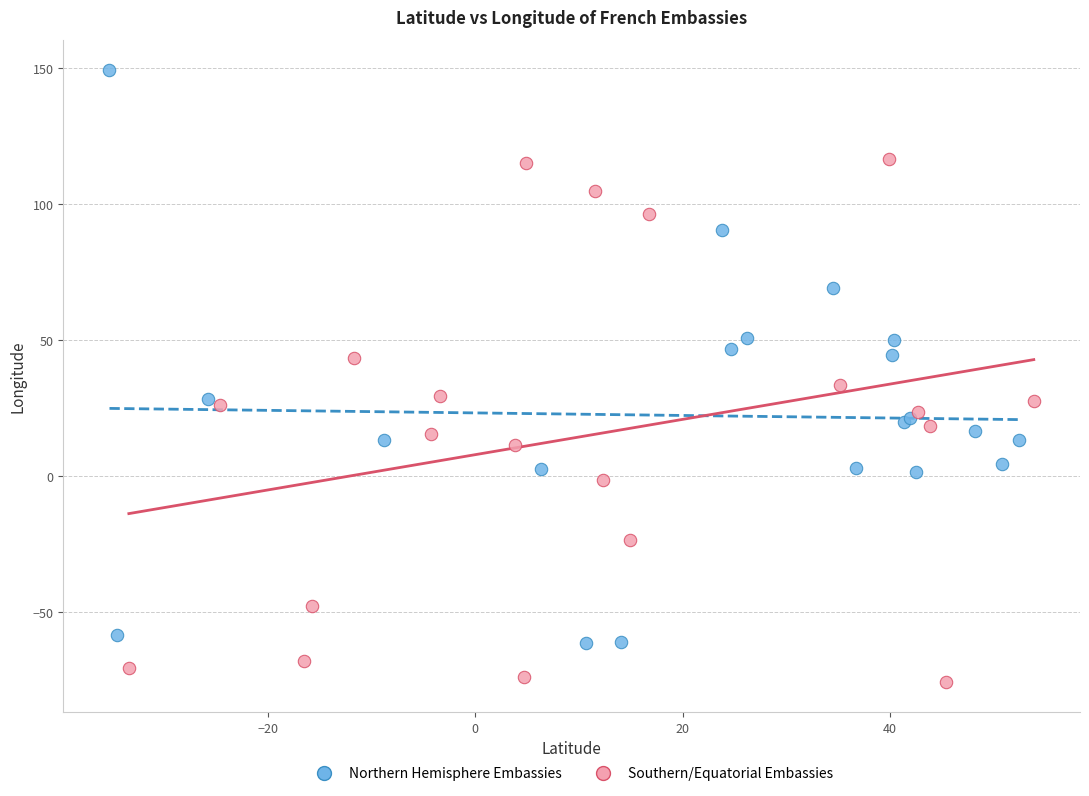

Which series has the largest Y range (max minus min)?

Northern Hemisphere Embassies